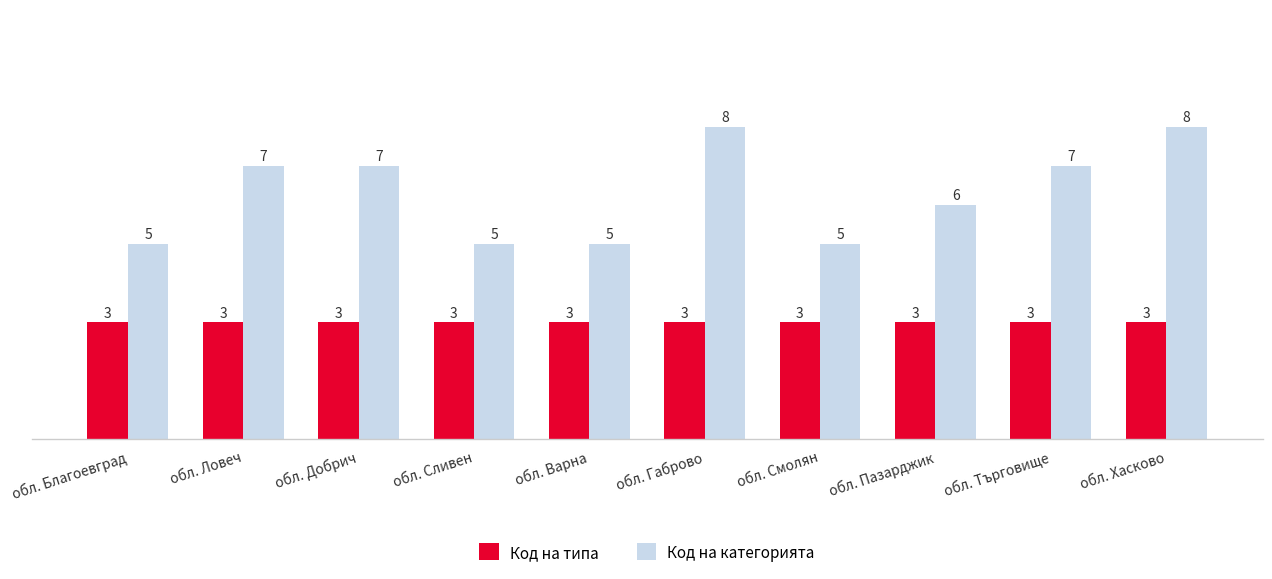

What are all the series names shown in the legend?

Код на типа, Код на категорията